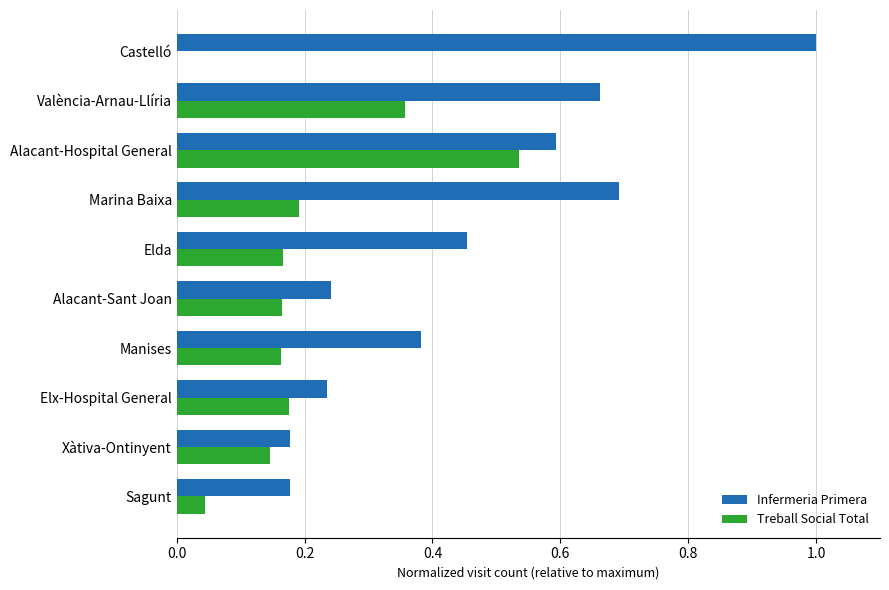

The Infermeria Primera series shows 0.4 at Alacant-Sant Joan. True or false?

False